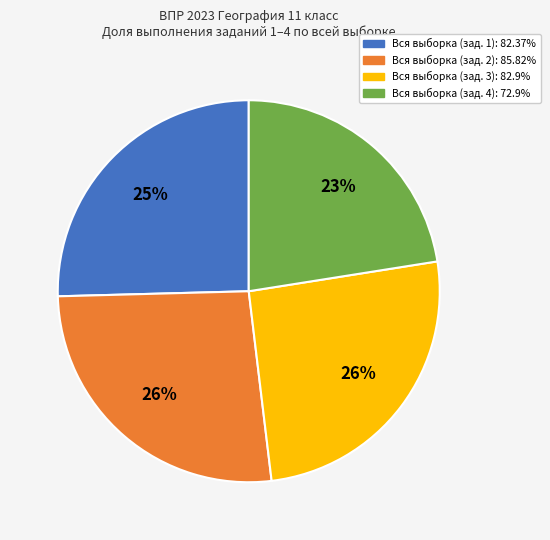

What is the ratio of the value at Вся выборка (зад. 3): 82.9% to the value at Вся выборка (зад. 1): 82.37%?

1.0